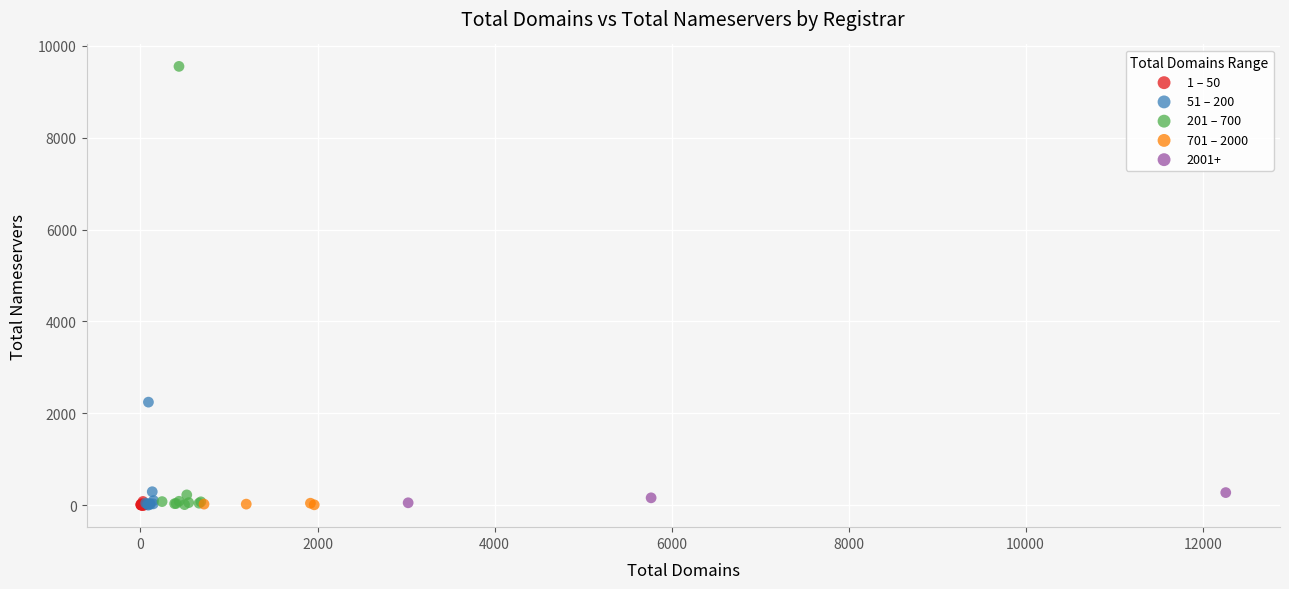

What are all the series names shown in the legend?

1 – 50, 51 – 200, 201 – 700, 701 – 2000, 2001+